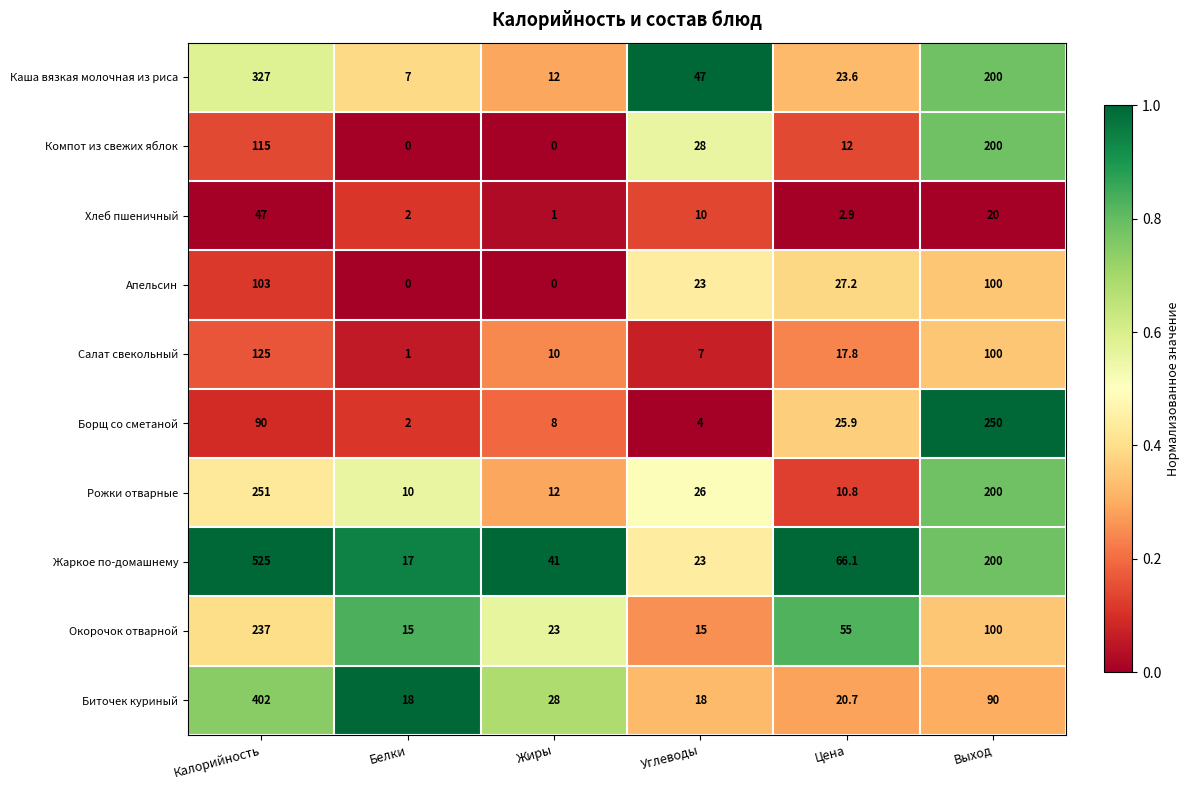

List the series in order of their peak value, highest first.

Жаркое по-домашнему, Биточек куриный, Каша вязкая молочная из риса, Рожки отварные, Борщ со сметаной, Окорочок отварной, Компот из свежих яблок, Салат свекольный, Апельсин, Хлеб пшеничный